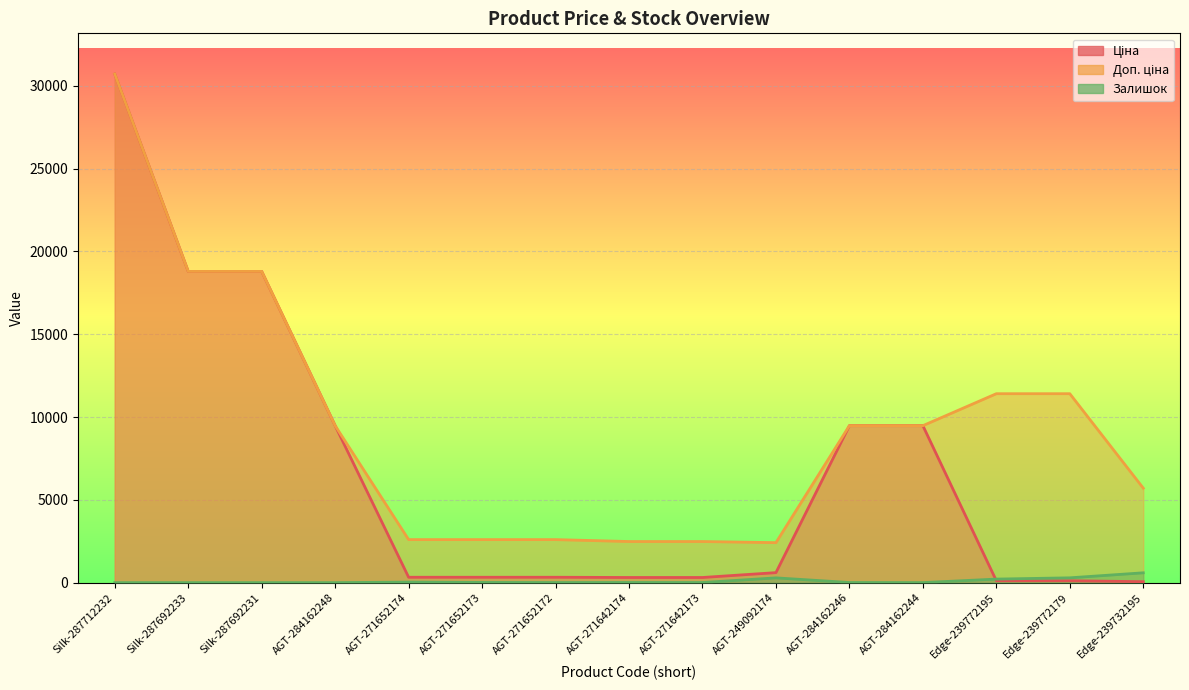

What position from the left is AGT-271652174?

5